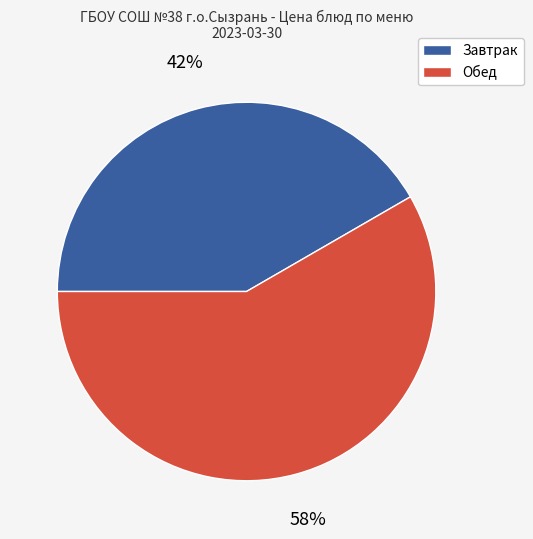

Does any single category account for the majority?

Yes